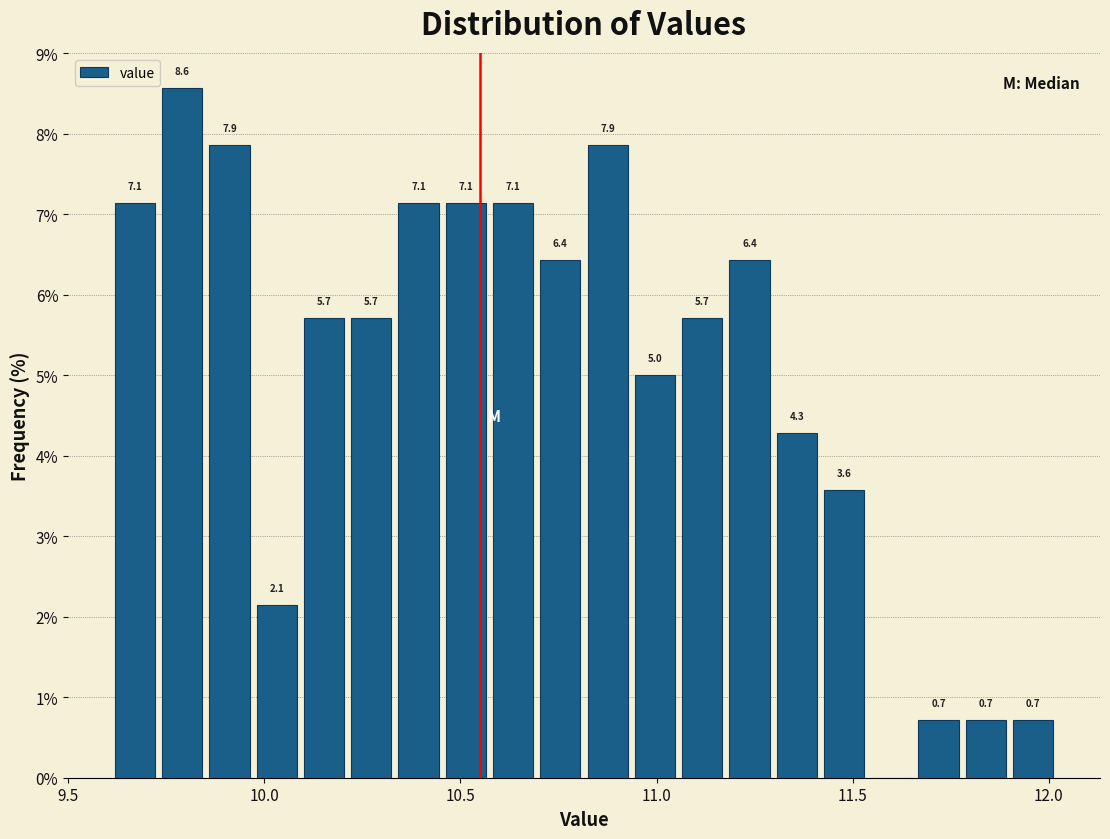

Read against the x-axis, roughly where is the centre of the tallest bar?

9.80